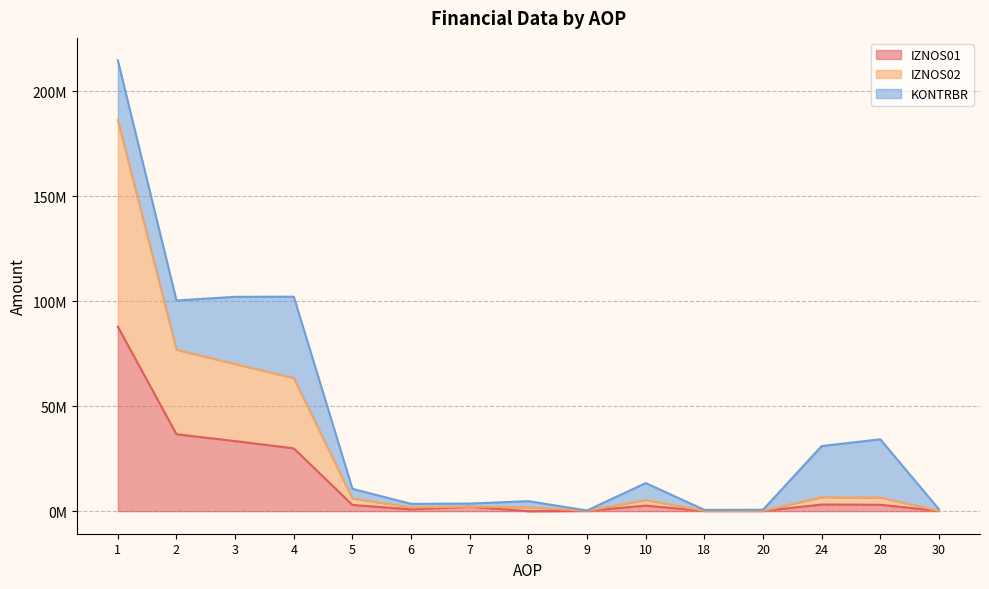

What is the value of the IZNOS01 point at the 10th from the left?

2648244